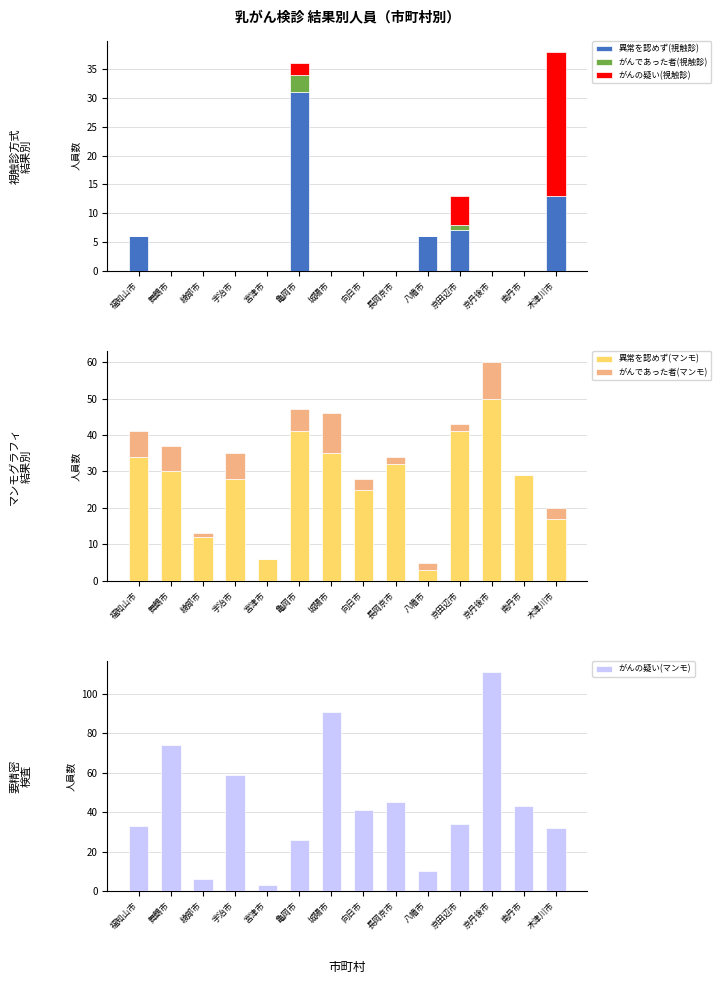

What is the difference between the highest and lowest values at 向日市?

41